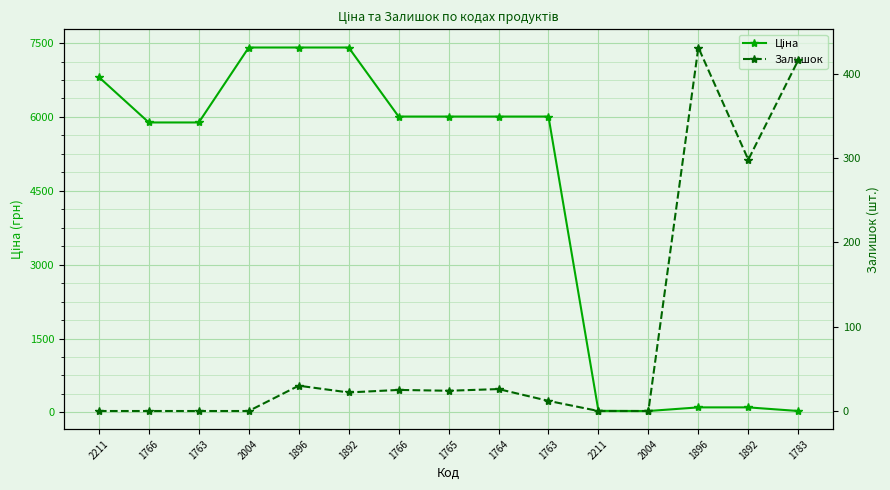

Which label corresponds to the largest value in the chart?

2004